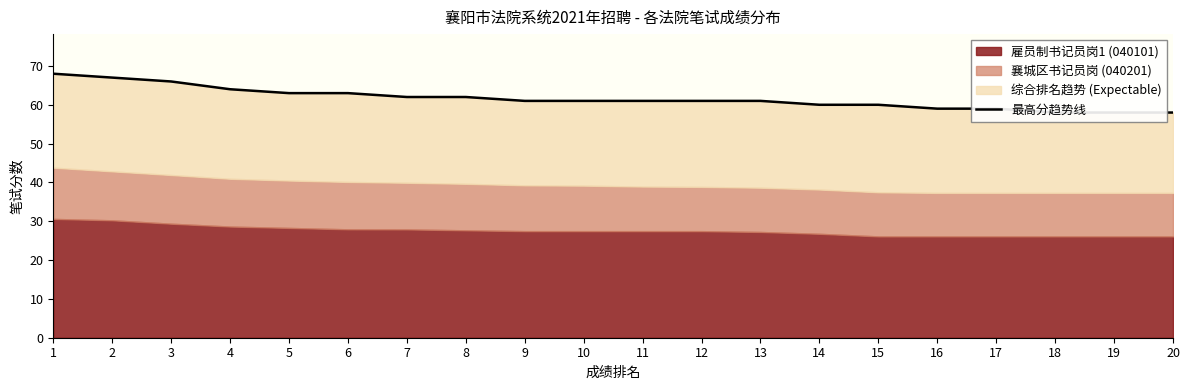

What is the maximum value shown in the chart?

68